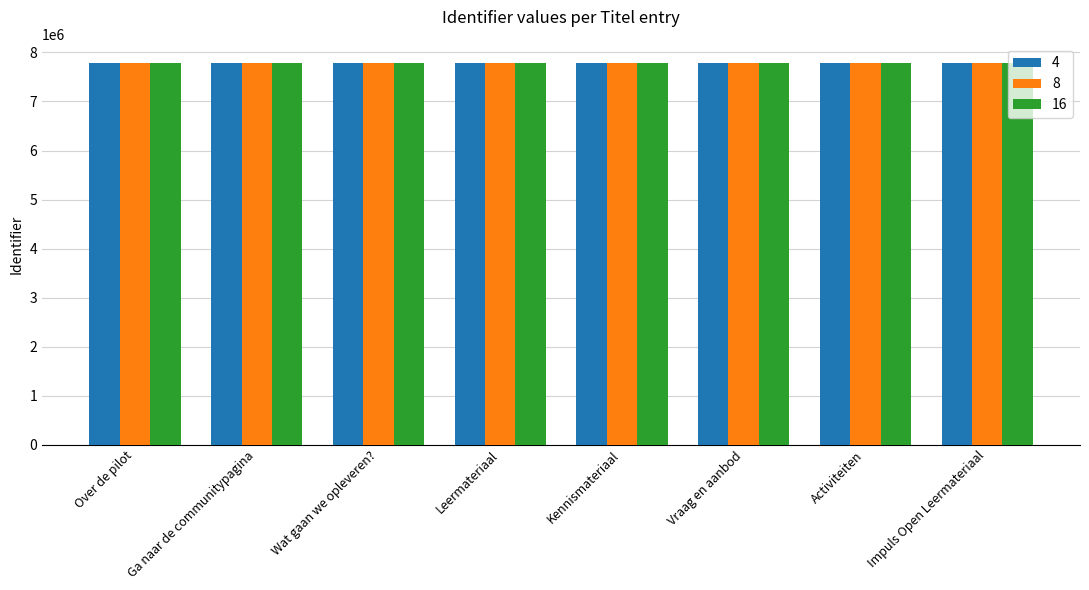

Count the 4 values in the range 7787107 to 7787115.

5